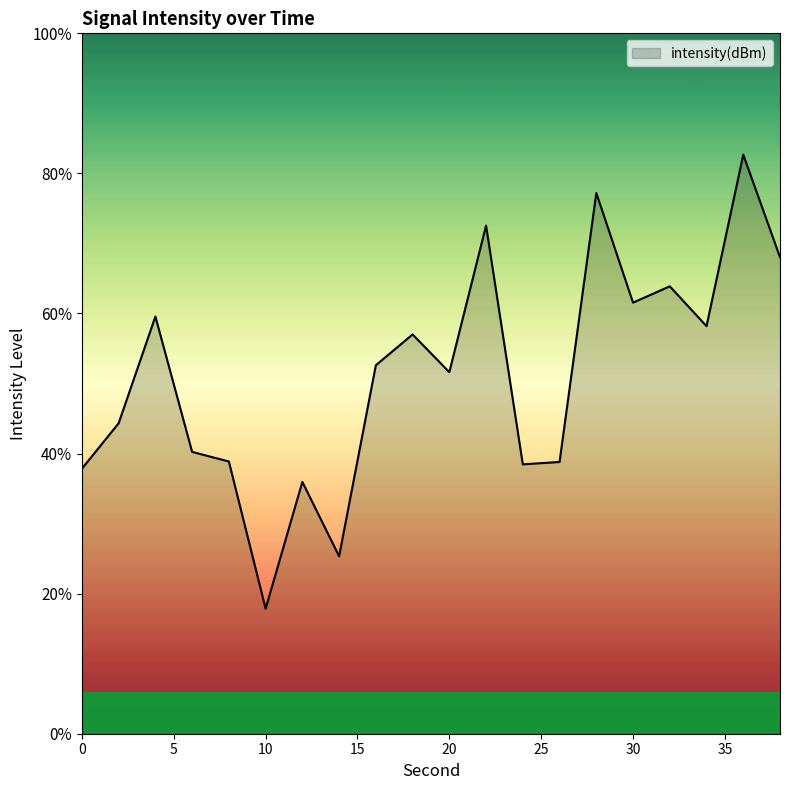

Where is the first local maximum?

4